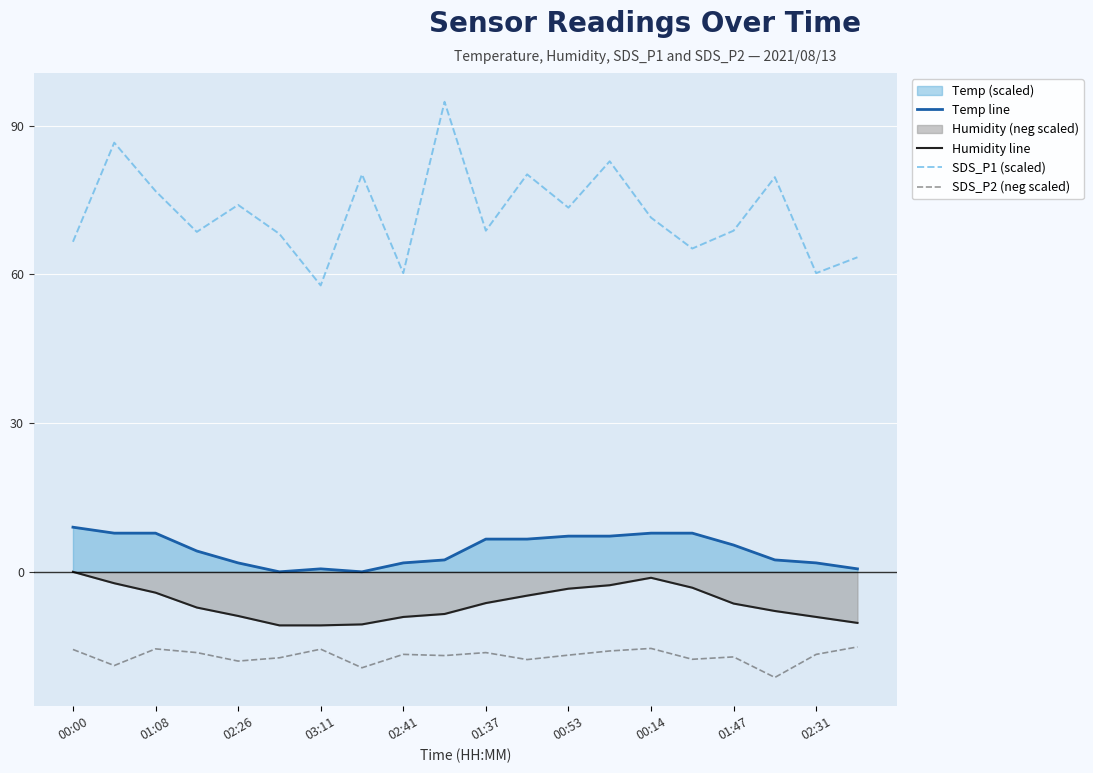

What is the spread (max minus min) of values at 01:37?

85.1